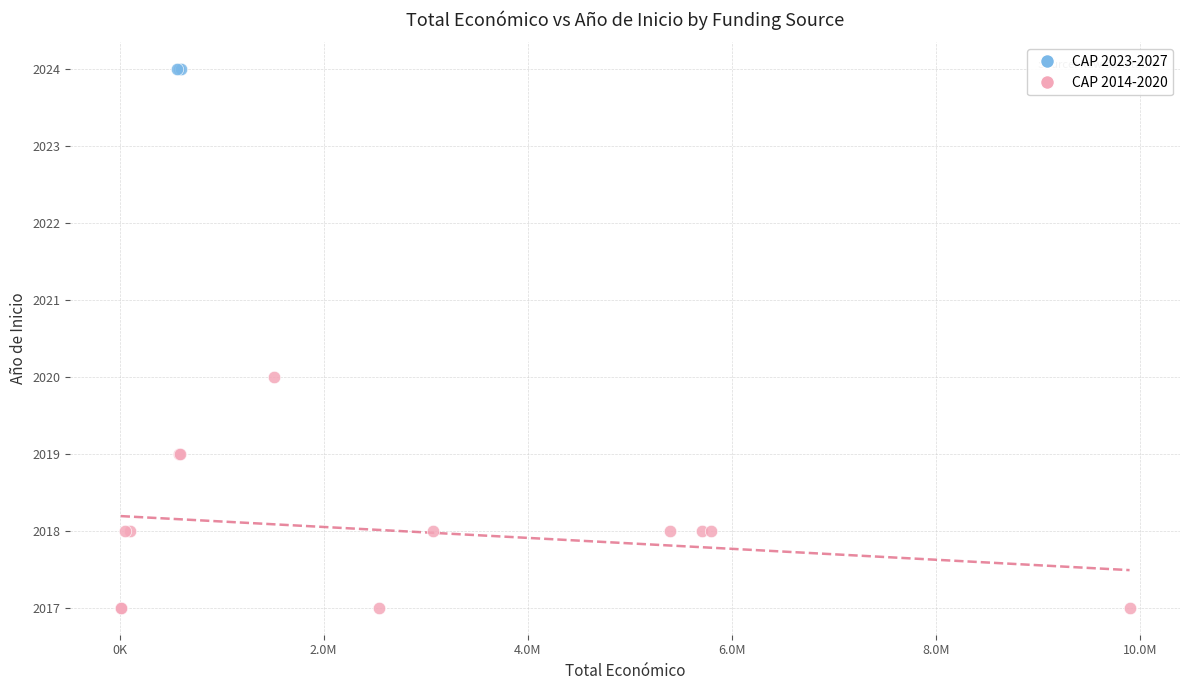

Which series contains the lowest Y value?

CAP 2014-2020